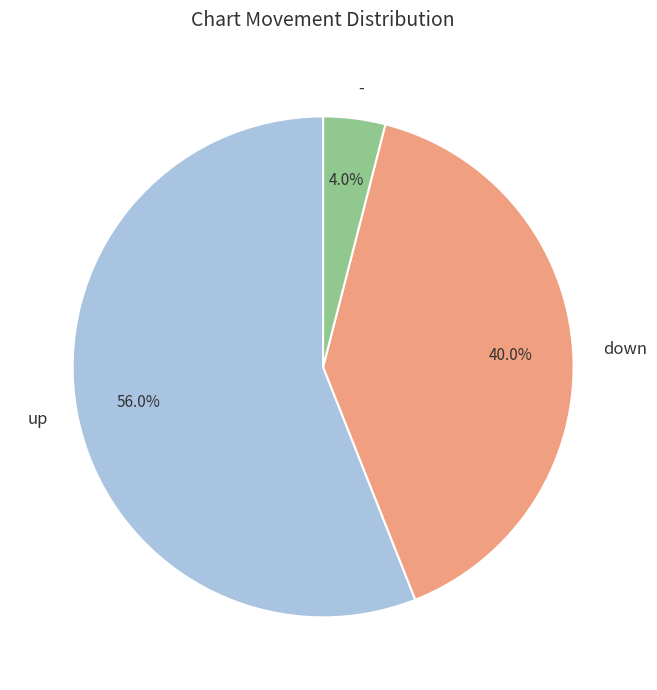

How many slices are in this pie chart?

3